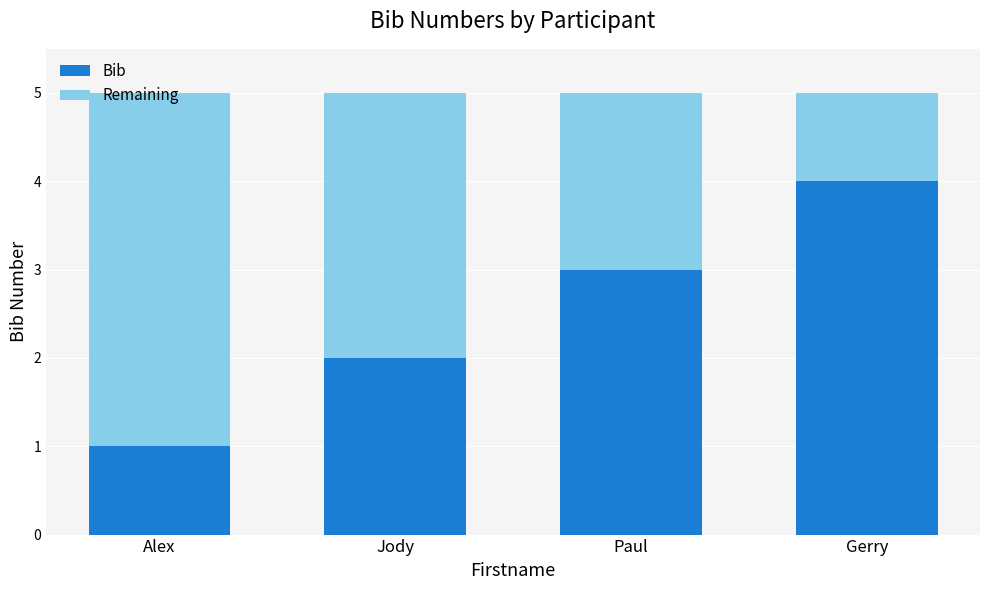

Does the chart contain stacked bars?

Yes